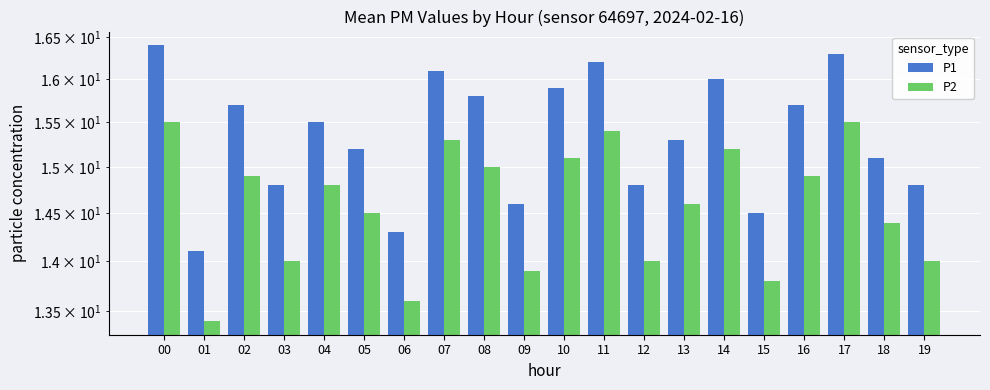

What is the value of the P1 bar at the 6th from the left?

15.2